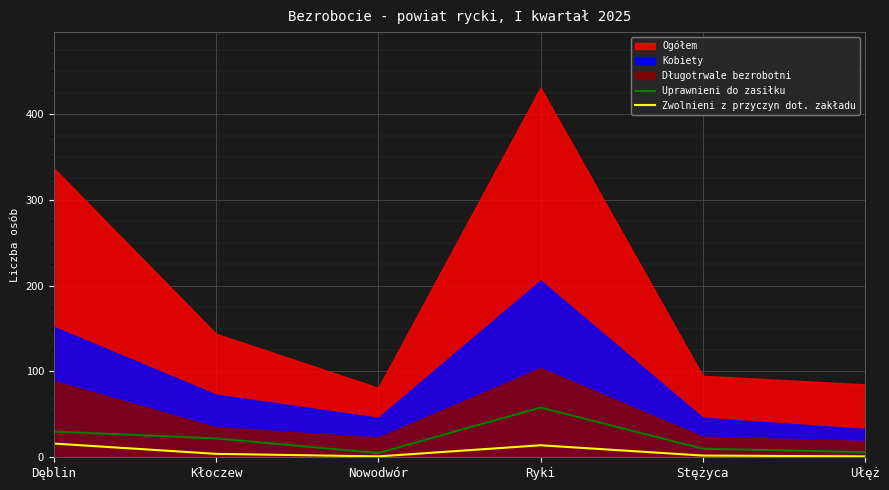

The Uprawnieni do zasiłku series shows 9 at Dęblin. True or false?

False